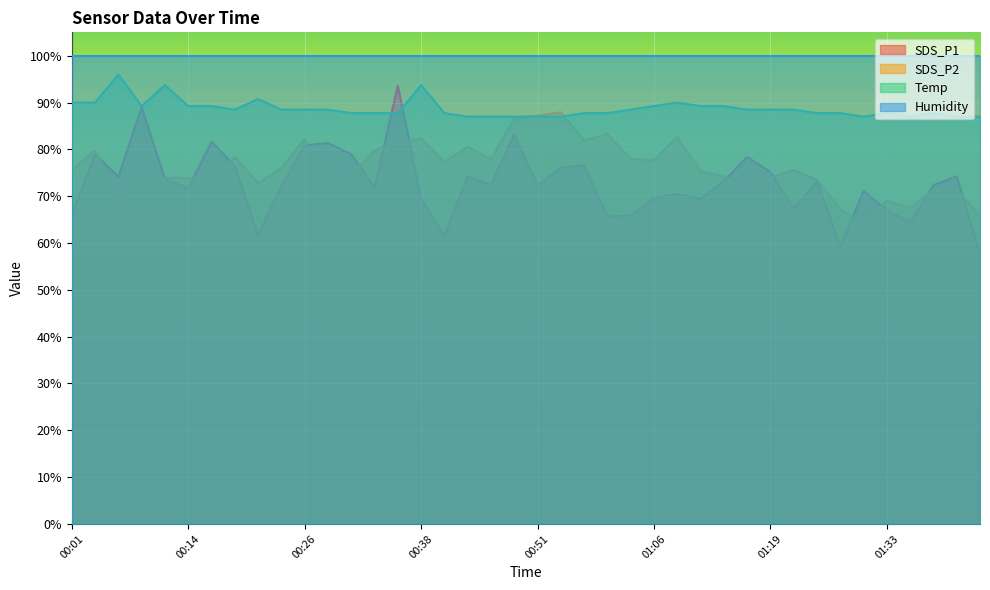

Does the chart display data point markers on the line(s)?

No